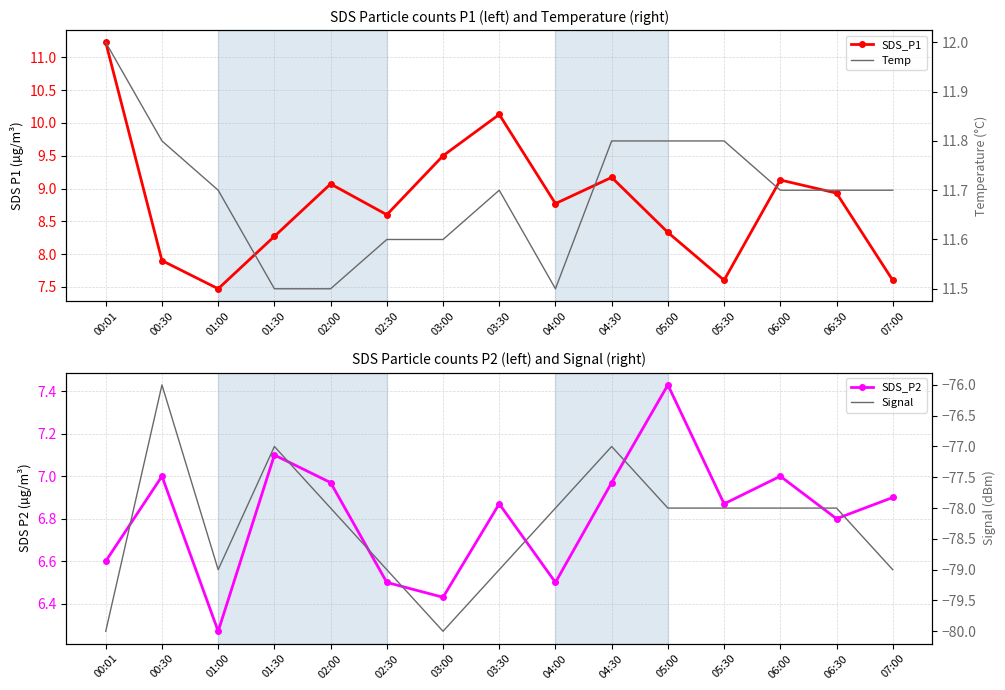

What is the difference between the highest and lowest values at 04:30?

88.8